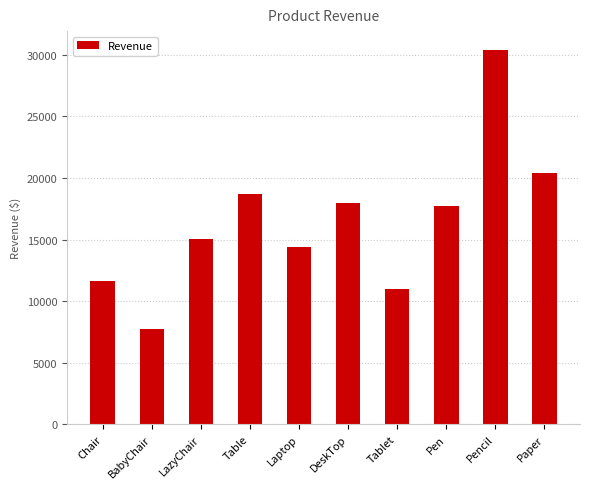

Reading left to right, extract all data points from this chart.

11649.0	7718.0	15033.0	18700.5	14432.0	17990.0	11022.0	17760.0	30399.6	20400.0